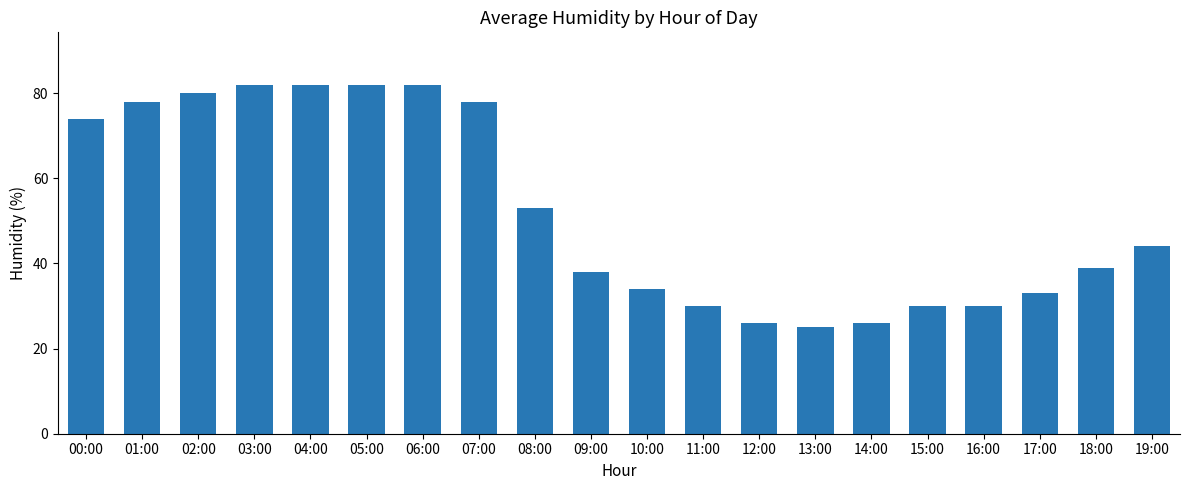

Is it true that the value at 13:00 is 25?

True